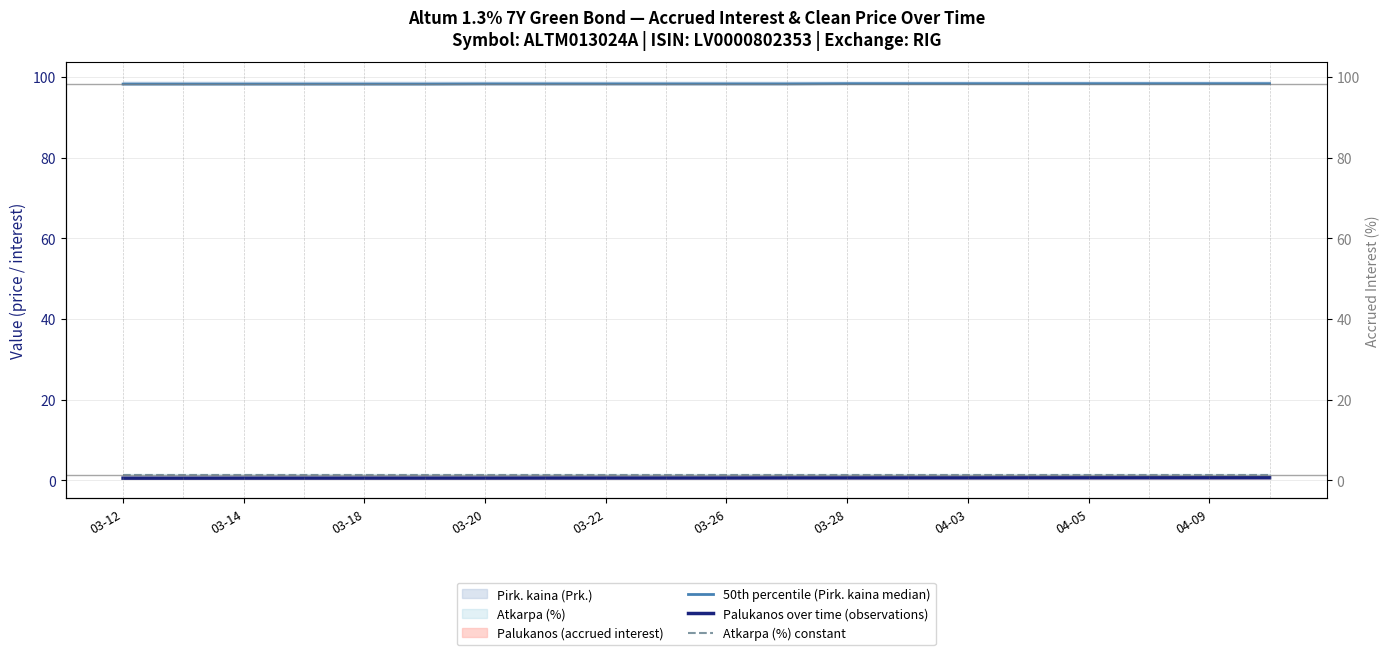

True or false: Atkarpa (%) constant and 50th percentile (Pirk. kaina median) intersect in this chart.

False